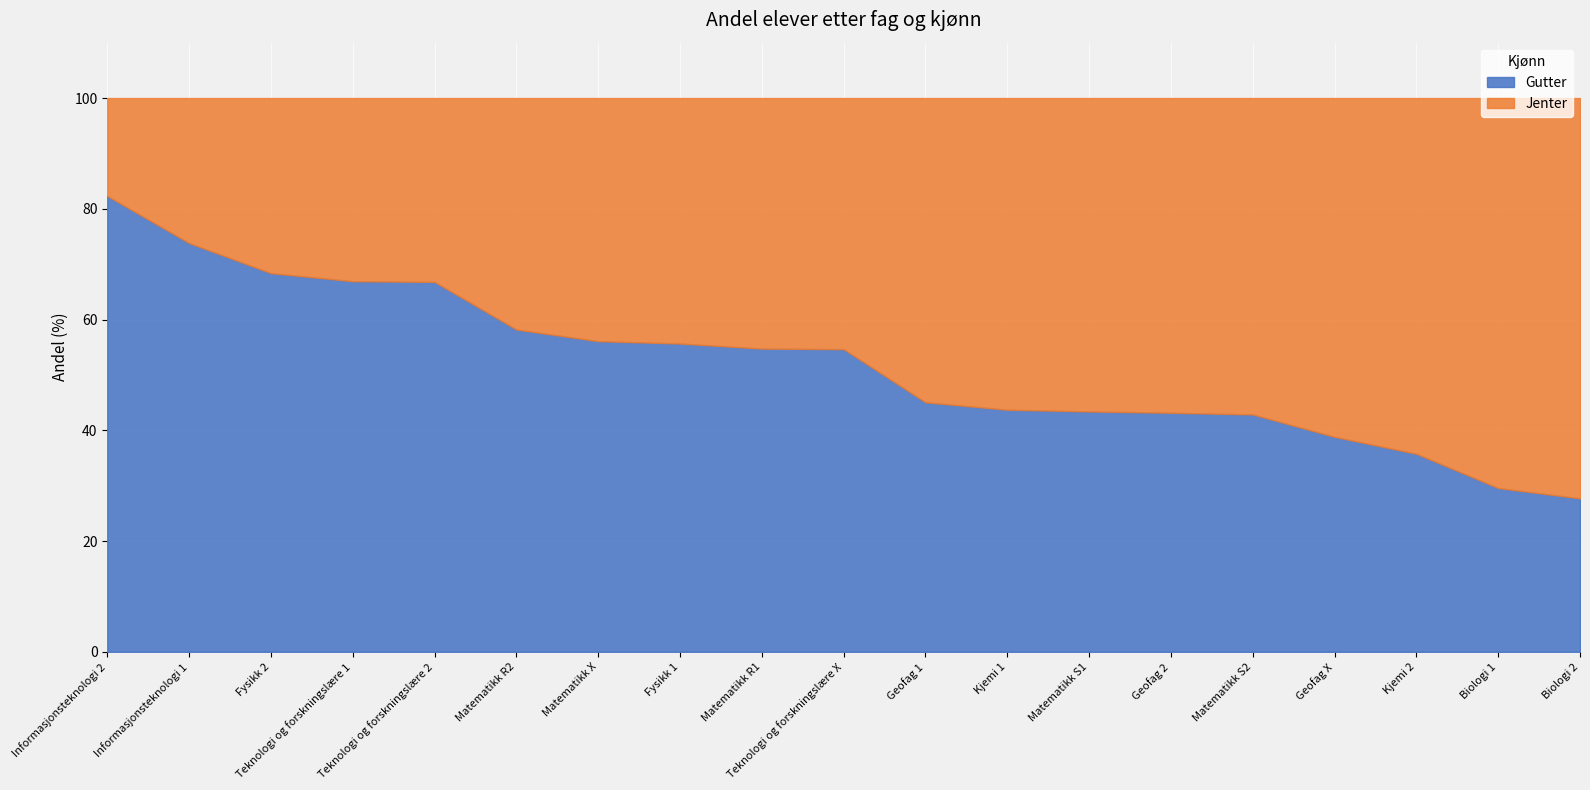

At Teknologi og forskningslære X, list the series in order from smallest to largest.

Jenter, Gutter